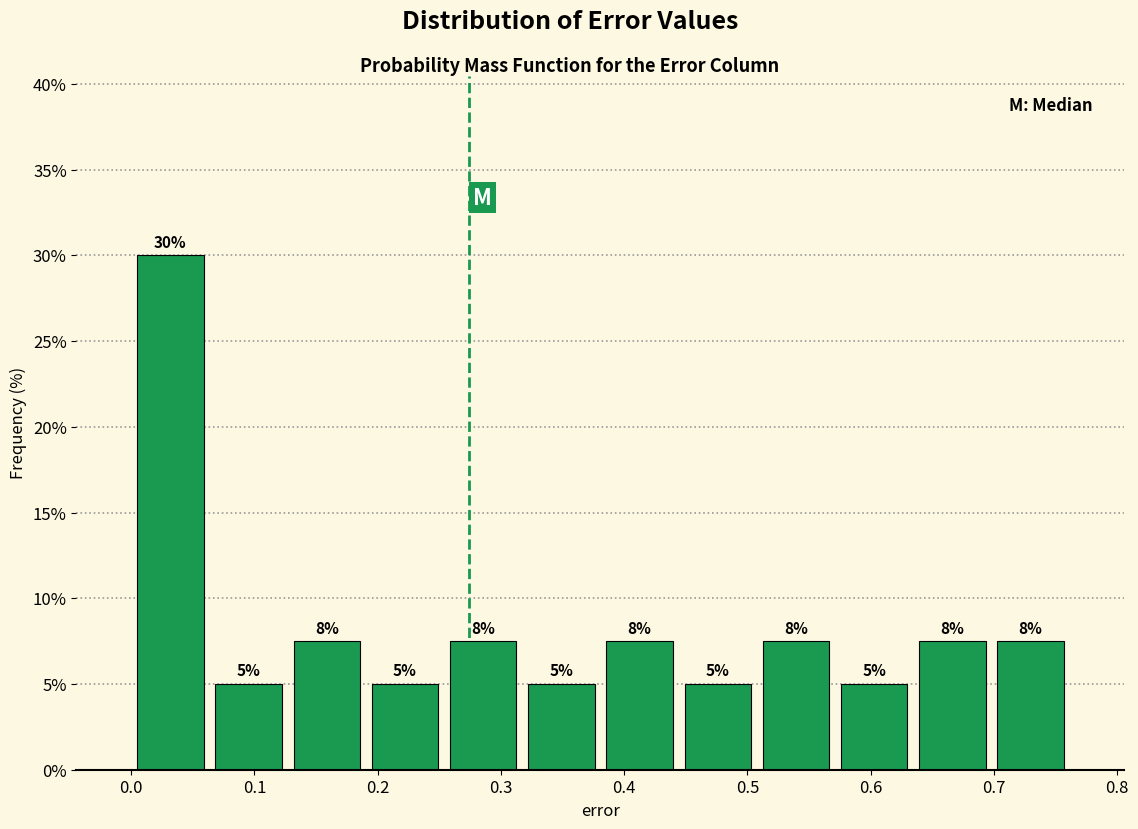

Over which range of the x-axis is the bar tallest?

0.00 to 0.06